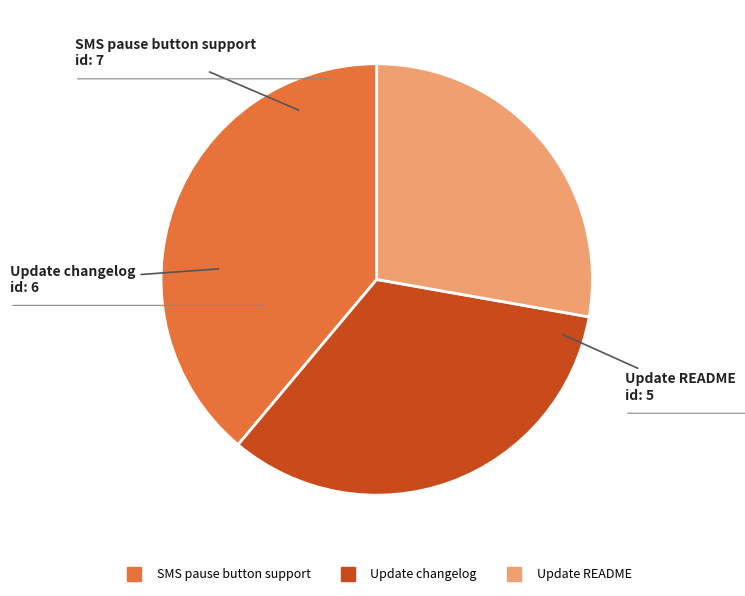

Do Update changelog and SMS pause button support together represent more than half of the pie?

Yes